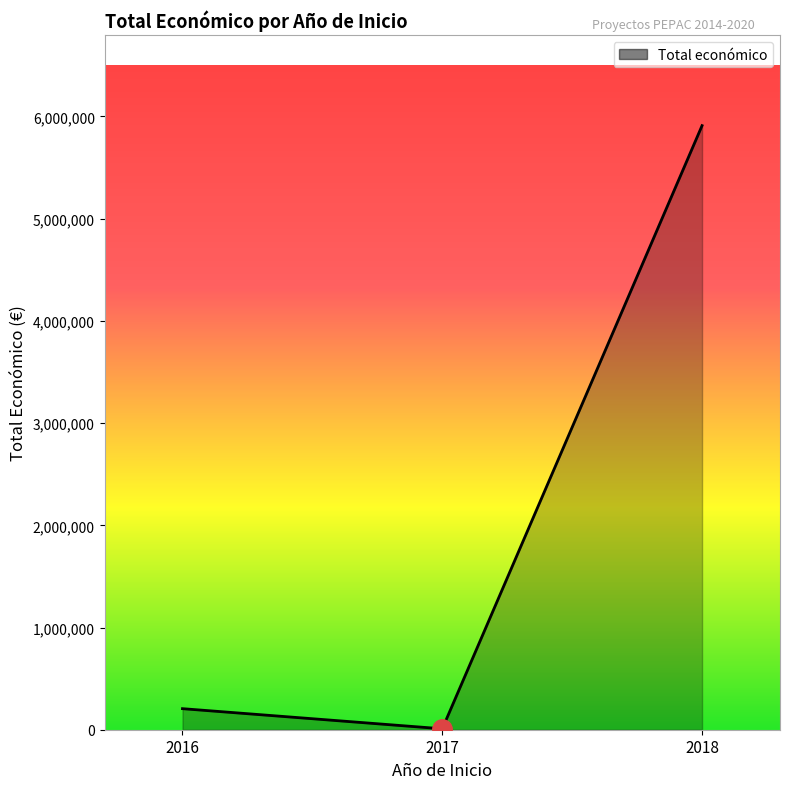

Reading left to right, what are all the values shown in this chart?

205983	9148	5910438